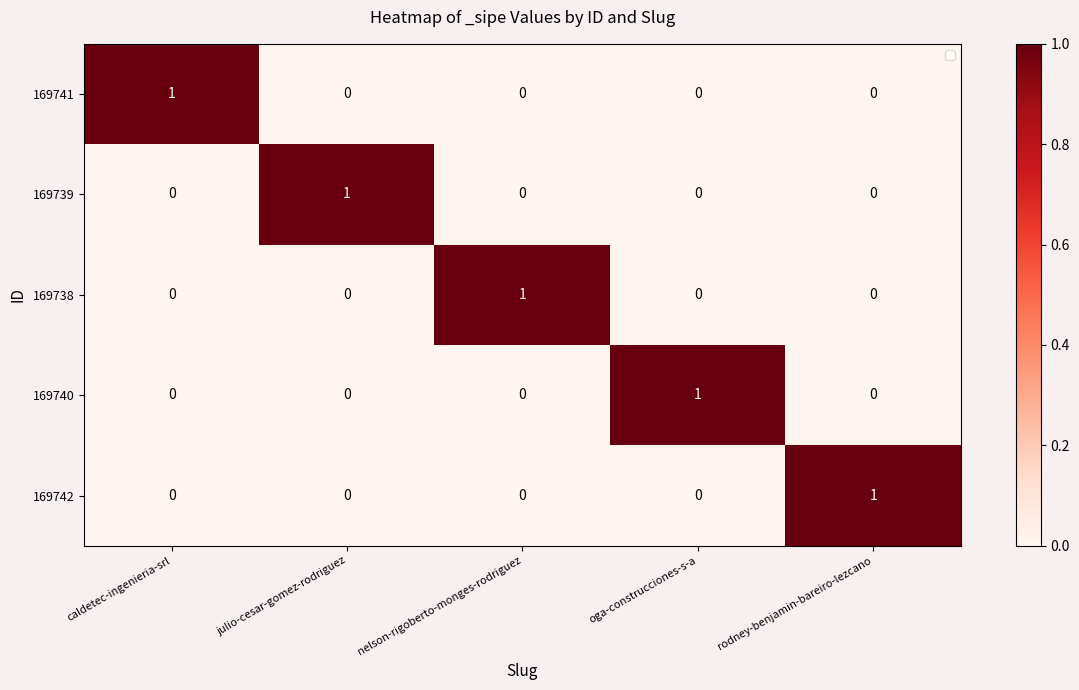

What is the difference between the highest and lowest values at caldetec-ingenieria-srl?

1